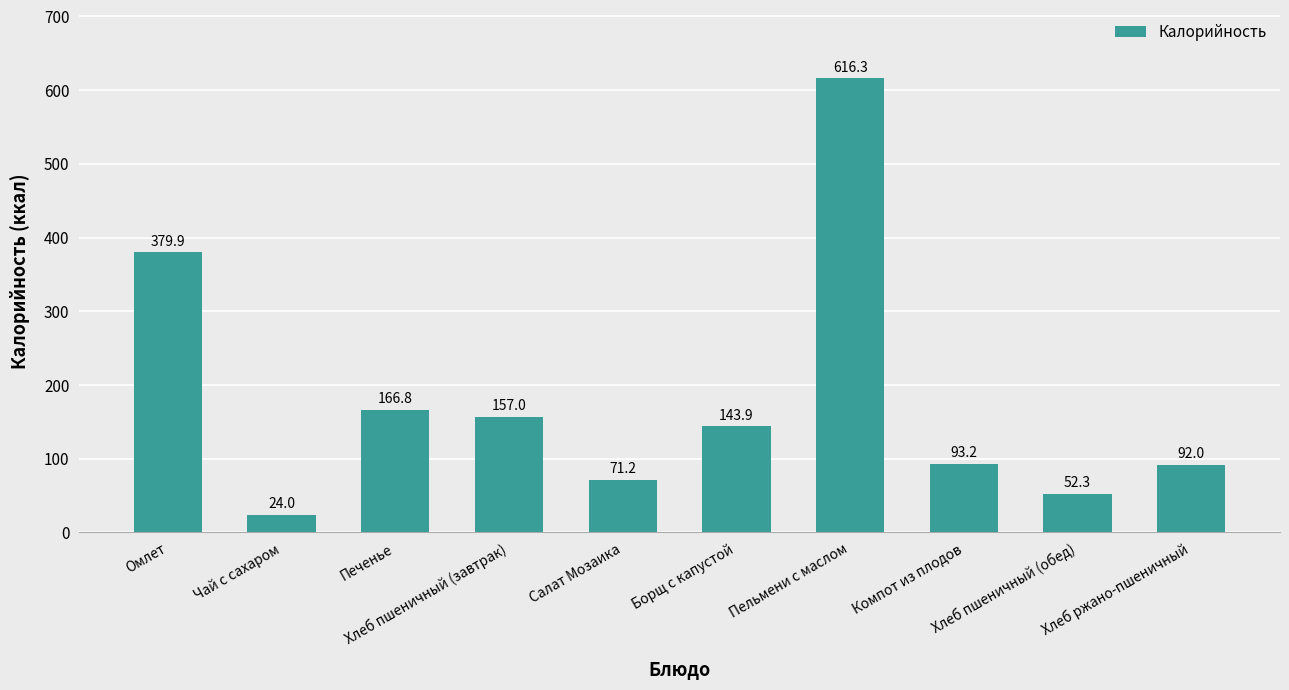

What is the label of the 2nd bar from the right?

Хлеб пшеничный (обед)